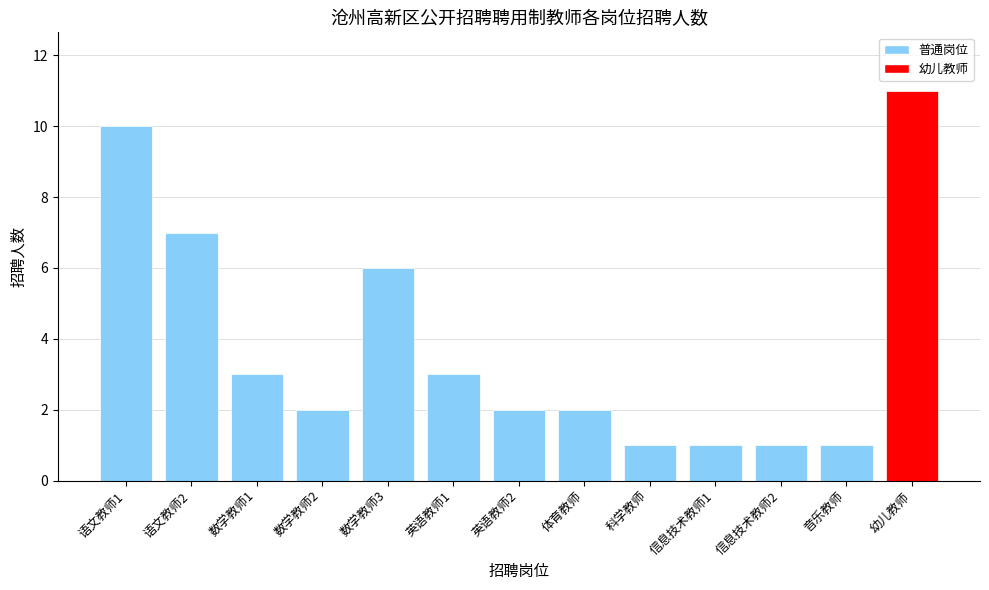

Are the bars grouped side by side (vs. stacked)?

No